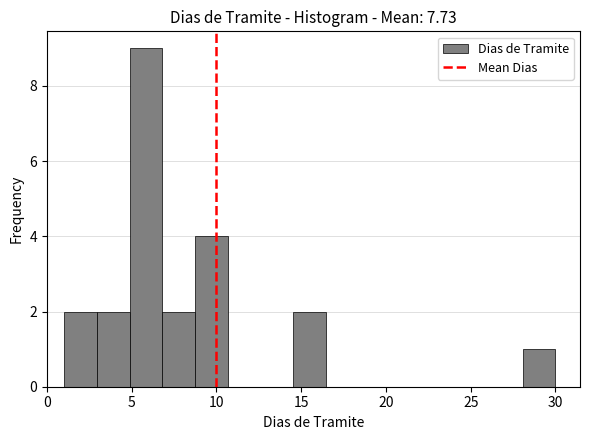

Read against the x-axis, roughly where is the centre of the tallest bar?

6.0